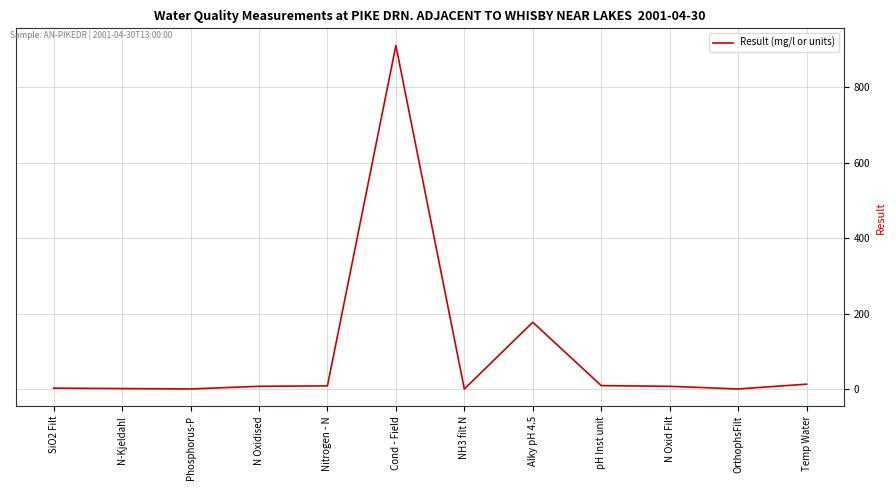

What is the difference between the maximum and minimum values?

911.0